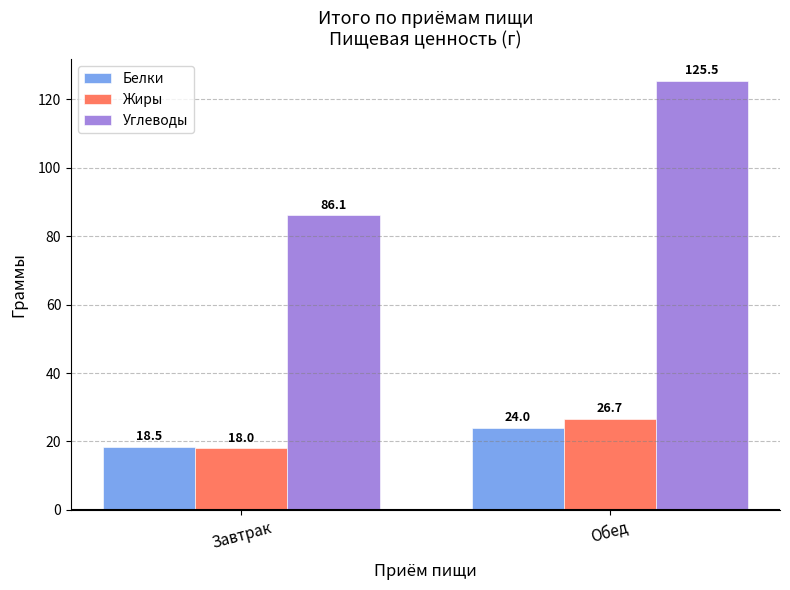

Where does the Жиры series first go above 26?

Обед